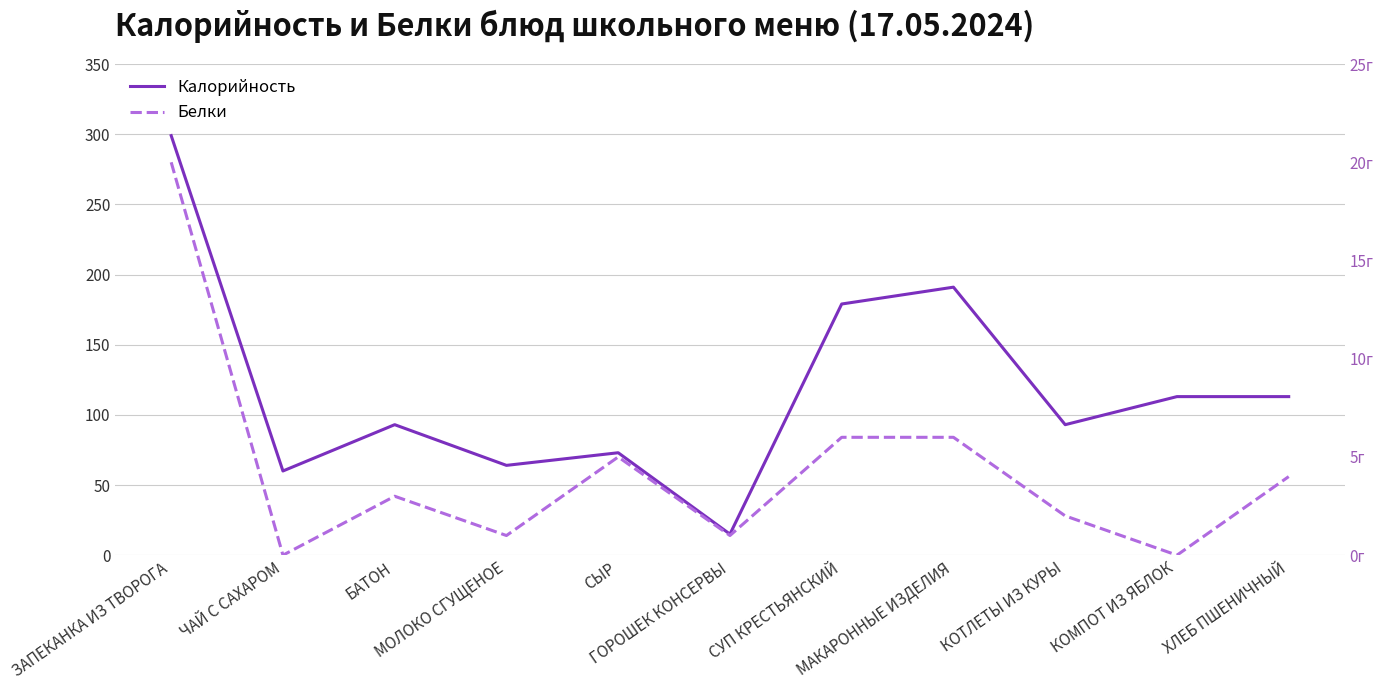

Reading left to right, list all the values displayed in this chart.

Калорийность: ЗАПЕКАНКА ИЗ ТВОРОГА=299	ЧАЙ С САХАРОМ=60	БАТОН=93	МОЛОКО СГУЩЕНОЕ=64	СЫР=73	ГОРОШЕК КОНСЕРВЫ=15	СУП КРЕСТЬЯНСКИЙ=179	МАКАРОННЫЕ ИЗДЕЛИЯ=191	КОТЛЕТЫ ИЗ КУРЫ=93	КОМПОТ ИЗ ЯБЛОК=113	ХЛЕБ ПШЕНИЧНЫЙ=113
Белки: ЗАПЕКАНКА ИЗ ТВОРОГА=20	ЧАЙ С САХАРОМ=0	БАТОН=3	МОЛОКО СГУЩЕНОЕ=1	СЫР=5	ГОРОШЕК КОНСЕРВЫ=1	СУП КРЕСТЬЯНСКИЙ=6	МАКАРОННЫЕ ИЗДЕЛИЯ=6	КОТЛЕТЫ ИЗ КУРЫ=2	КОМПОТ ИЗ ЯБЛОК=0	ХЛЕБ ПШЕНИЧНЫЙ=4